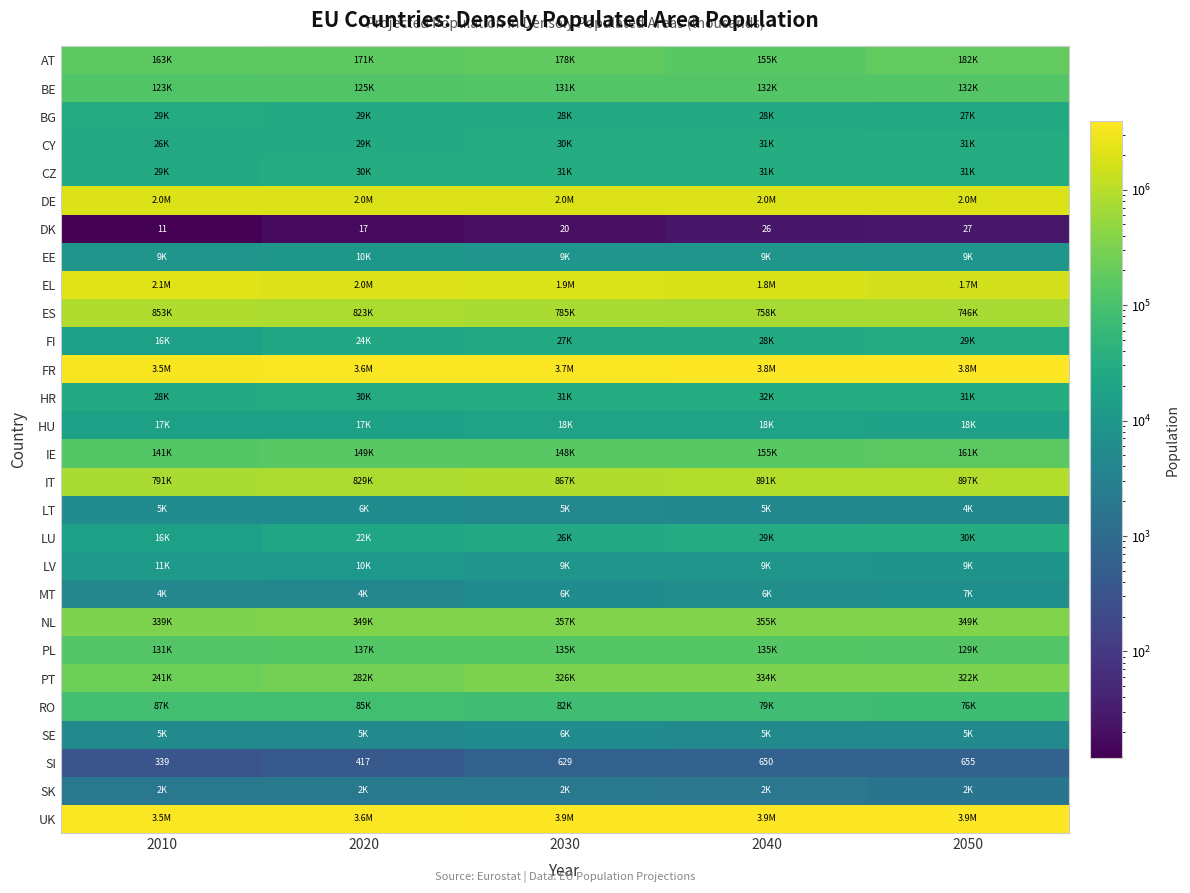

At which label is DK closest to 19?

2030